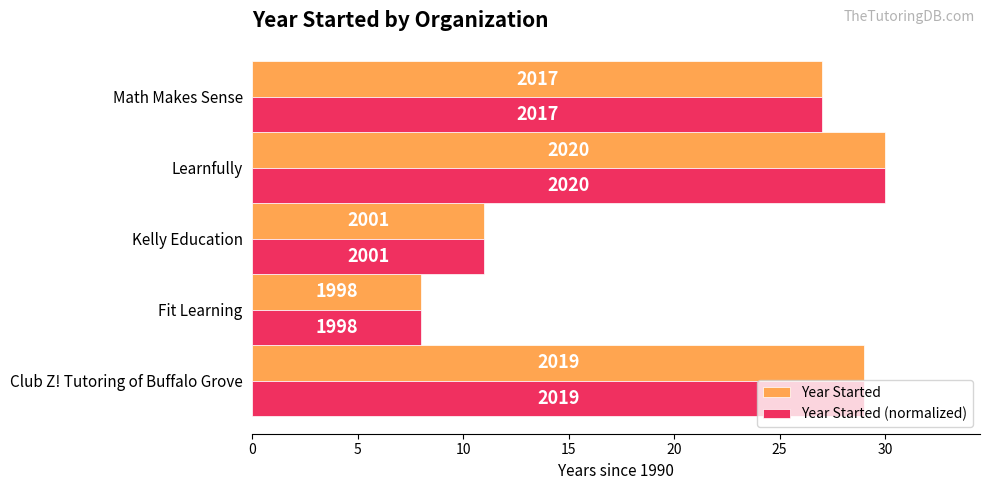

What is the difference between the maximum and second lowest values in the Year Started (normalized) series?

19